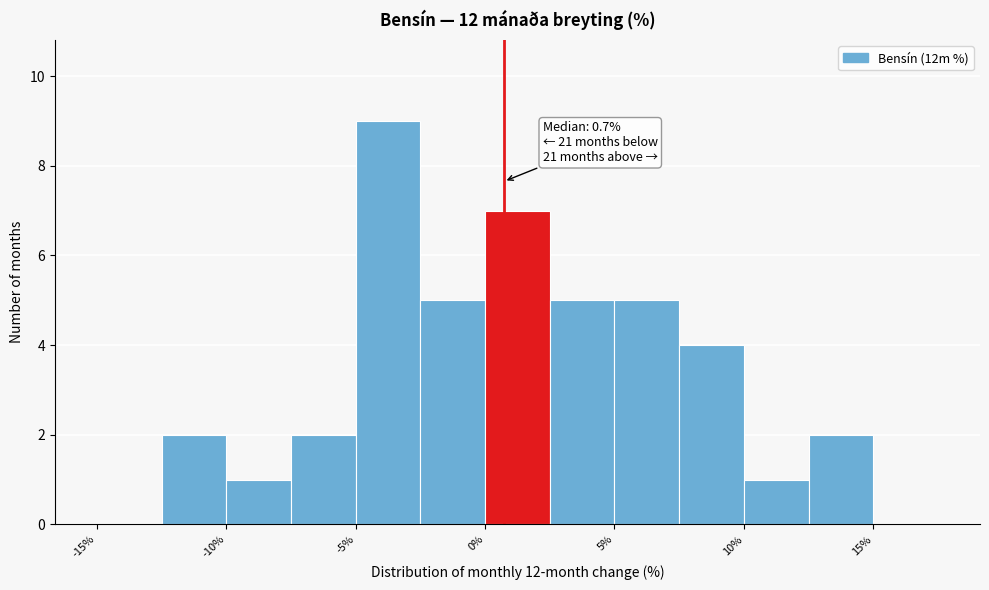

Which range on the x-axis has the tallest bar?

-5.0 to -2.5